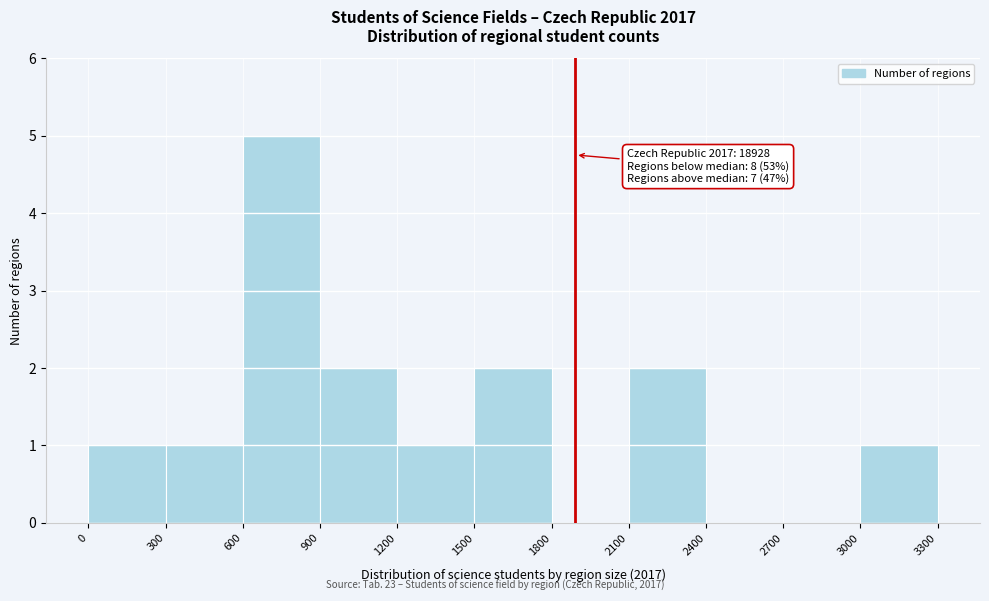

Which range on the x-axis has the tallest bar?

600 to 900